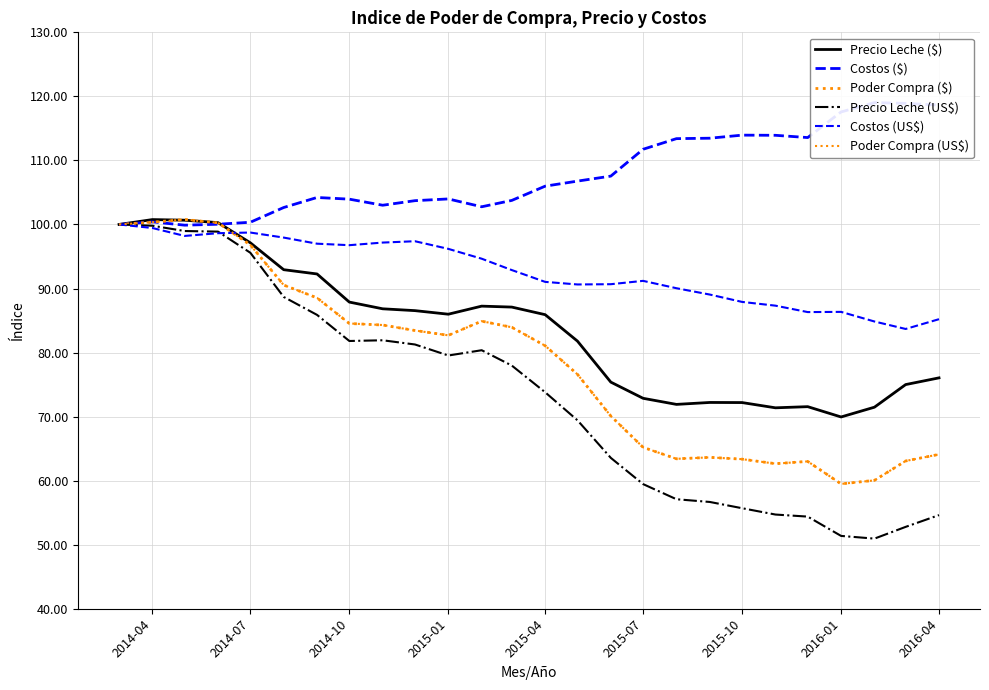

What is the value of the Poder Compra (US$) point at the 5th from the left?

96.8